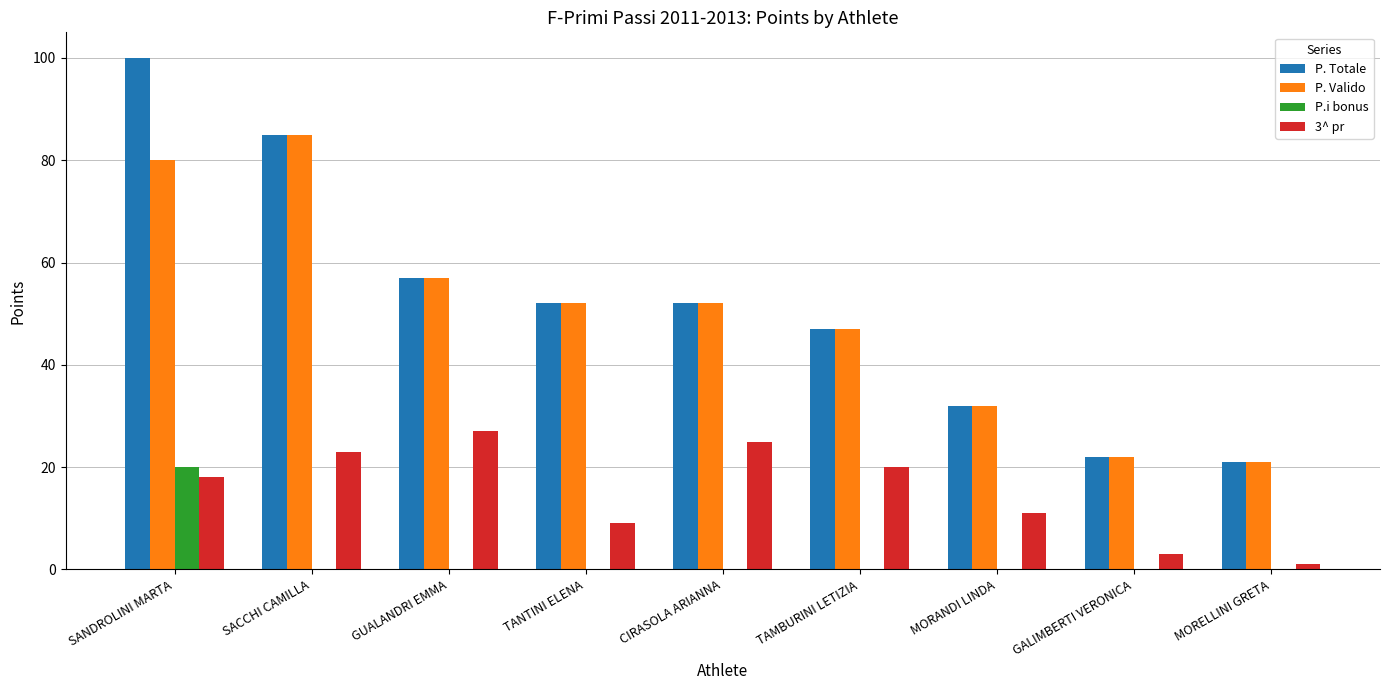

Which series has the largest range (max minus min)?

P. Totale